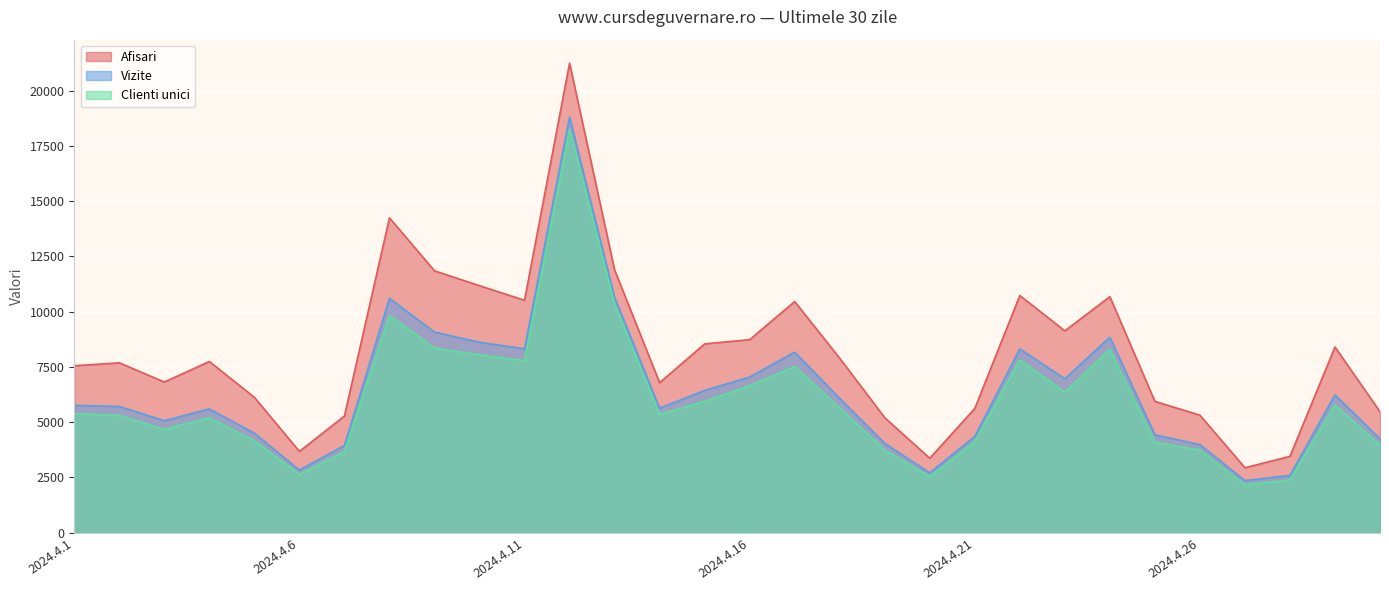

Reading left to right, transcribe all the data shown in this chart.

Afisari: 2024.4.1=7546	2024.4.2=7679	2024.4.3=6811	2024.4.4=7740	2024.4.5=6117	2024.4.6=3670	2024.4.7=5271	2024.4.8=14239	2024.4.9=11843	2024.4.10=11169	2024.4.11=10510	2024.4.12=21241	2024.4.13=11886	2024.4.14=6778	2024.4.15=8536	2024.4.16=8728	2024.4.17=10451	2024.4.18=7887	2024.4.19=5197	2024.4.20=3359	2024.4.21=5614	2024.4.22=10725	2024.4.23=9126	2024.4.24=10673	2024.4.25=5934	2024.4.26=5311	2024.4.27=2931	2024.4.28=3447	2024.4.29=8395	2024.4.30=5464
Vizite: 2024.4.1=5755	2024.4.2=5705	2024.4.3=5058	2024.4.4=5594	2024.4.5=4495	2024.4.6=2826	2024.4.7=3939	2024.4.8=10596	2024.4.9=9072	2024.4.10=8609	2024.4.11=8314	2024.4.12=18800	2024.4.13=10641	2024.4.14=5627	2024.4.15=6430	2024.4.16=7036	2024.4.17=8162	2024.4.18=6068	2024.4.19=4035	2024.4.20=2700	2024.4.21=4349	2024.4.22=8309	2024.4.23=6958	2024.4.24=8838	2024.4.25=4422	2024.4.26=3977	2024.4.27=2350	2024.4.28=2583	2024.4.29=6229	2024.4.30=4239
Clienti unici: 2024.4.1=5381	2024.4.2=5295	2024.4.3=4670	2024.4.4=5187	2024.4.5=4154	2024.4.6=2628	2024.4.7=3658	2024.4.8=9822	2024.4.9=8352	2024.4.10=8041	2024.4.11=7773	2024.4.12=18239	2024.4.13=10339	2024.4.14=5335	2024.4.15=5939	2024.4.16=6640	2024.4.17=7515	2024.4.18=5648	2024.4.19=3734	2024.4.20=2524	2024.4.21=4110	2024.4.22=7809	2024.4.23=6353	2024.4.24=8293	2024.4.25=4086	2024.4.26=3726	2024.4.27=2159	2024.4.28=2377	2024.4.29=5770	2024.4.30=3959